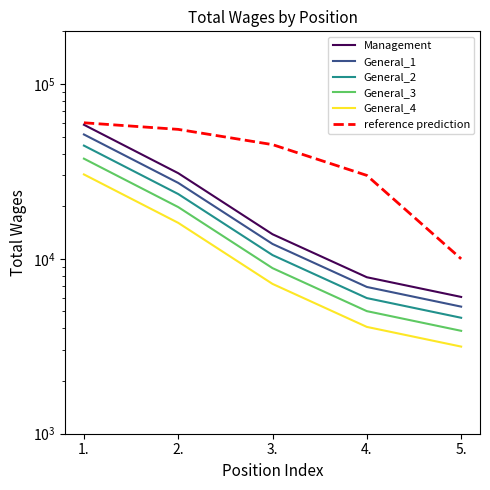

The General_4 series shows 7026.9 at 4.. True or false?

False